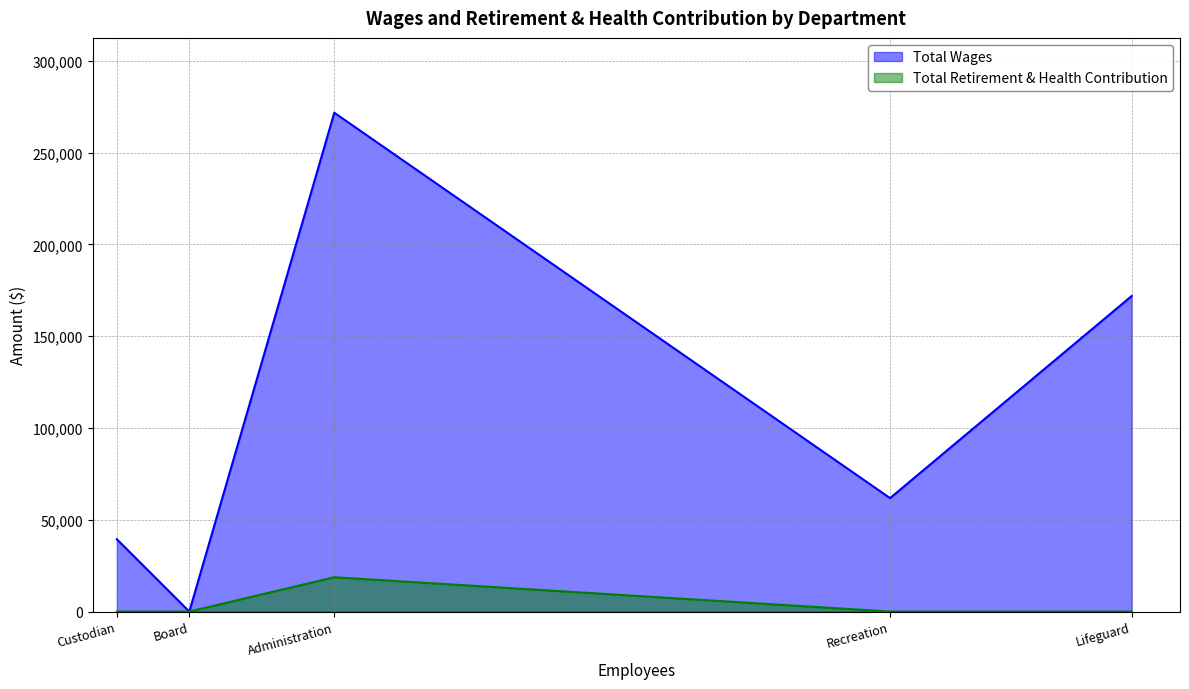

Reading left to right, list all the values displayed in this chart.

Total Wages: Custodian=39389	Board=0	Administration=271677	Recreation=61791	Lifeguard=171854
Total Retirement & Health Contribution: Custodian=0	Board=0	Administration=18692	Recreation=0	Lifeguard=0